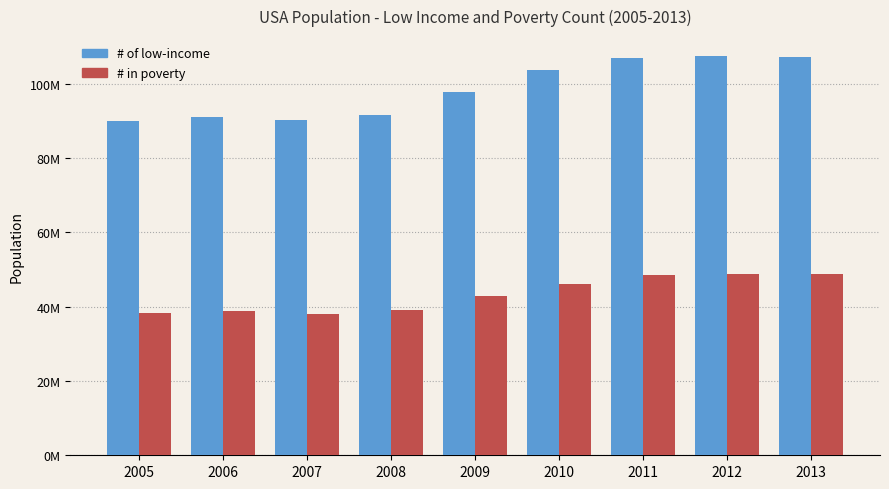

Reading left to right, extract all data points from this chart.

# of low-income: 89925968	91091199	90134363	91575702	97820000	103725710	106826236	107466789	107159938
# in poverty: 38231474	38757253	38052247	39108422	42868163	46215956	48452035	48760123	48810868